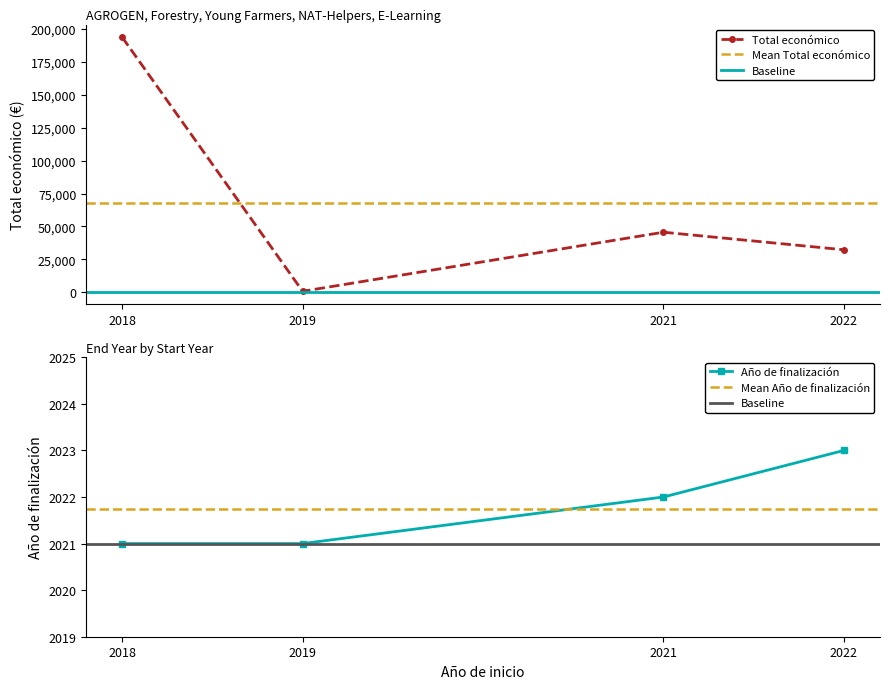

What is the approximate value of Total económico at 2018?

193727